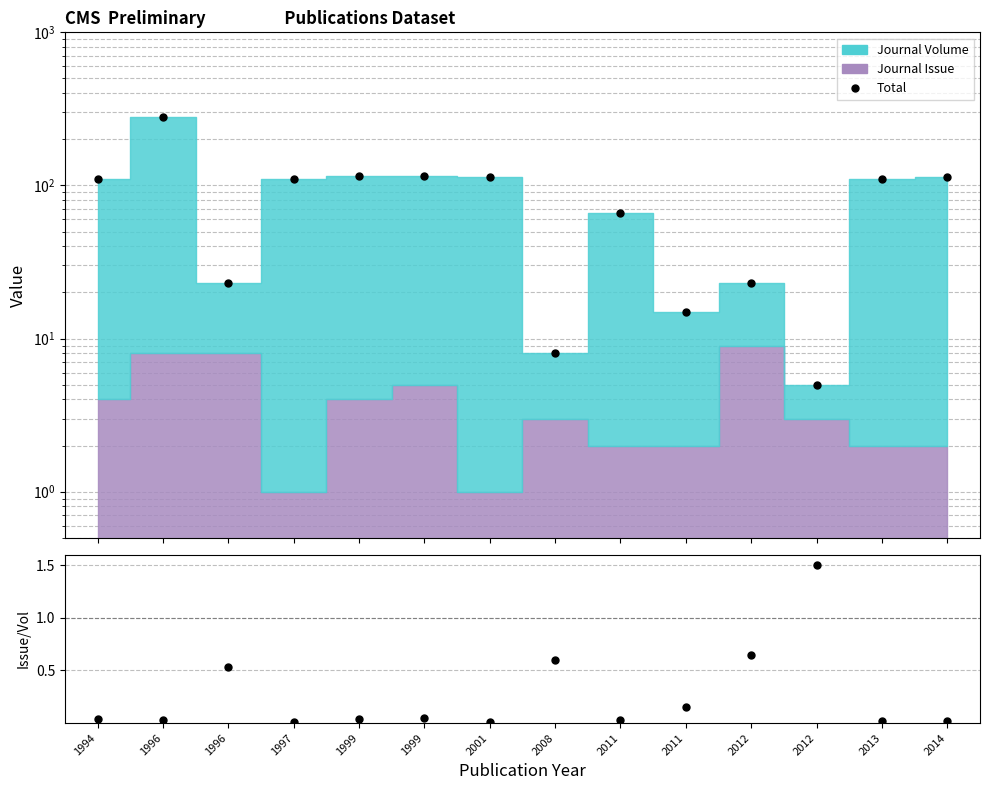

True or false: Issue/Volume has a value of 0.4 at 2012.

False